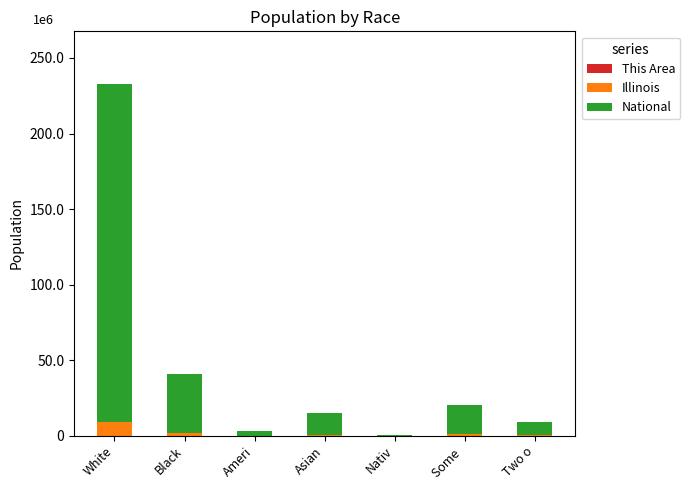

Which has a higher value, Some  or Ameri?

Some 